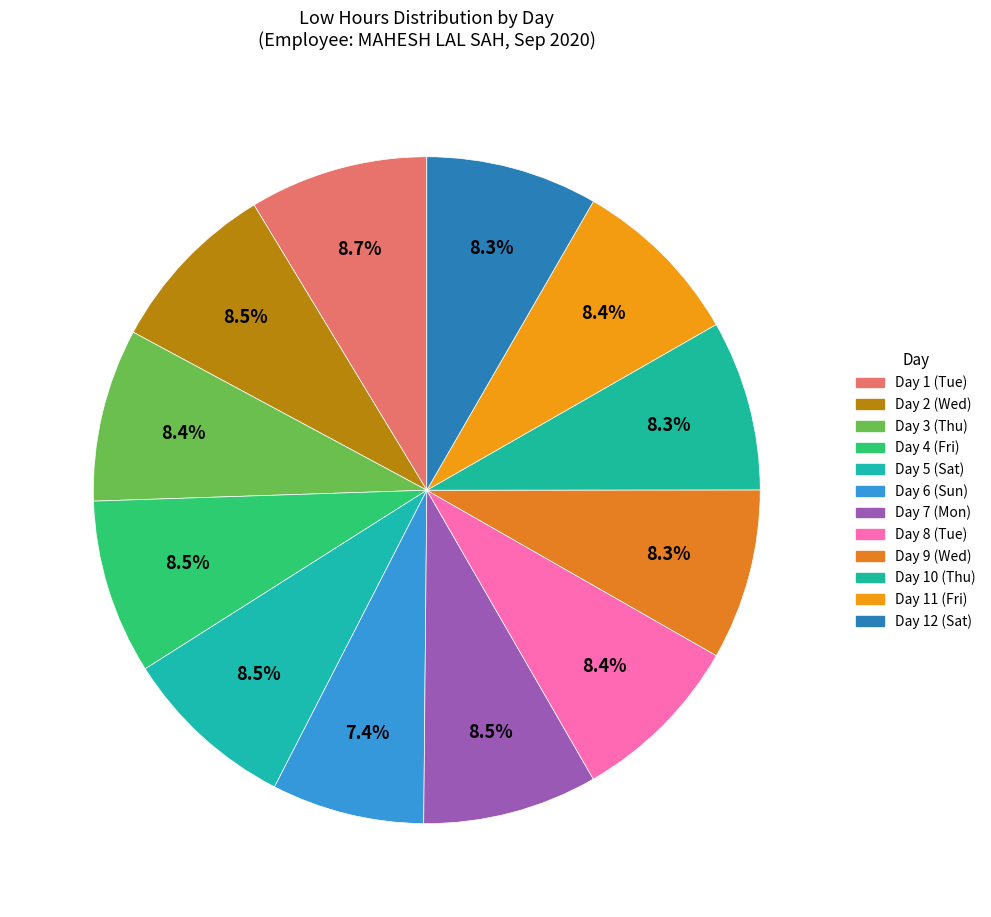

How many slices are in this pie chart?

12